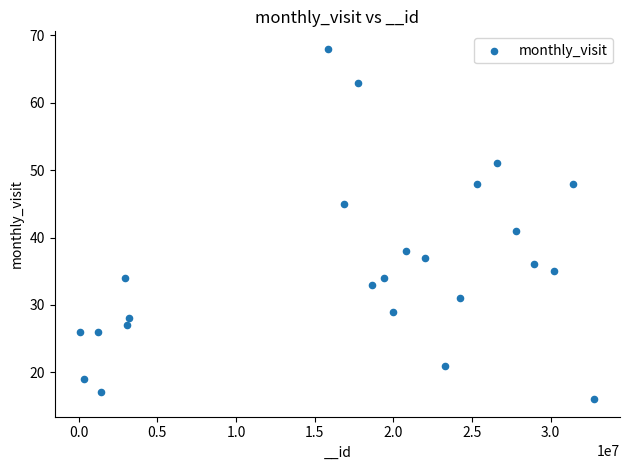

What Y value in the scatter plot is closest to 42?

41